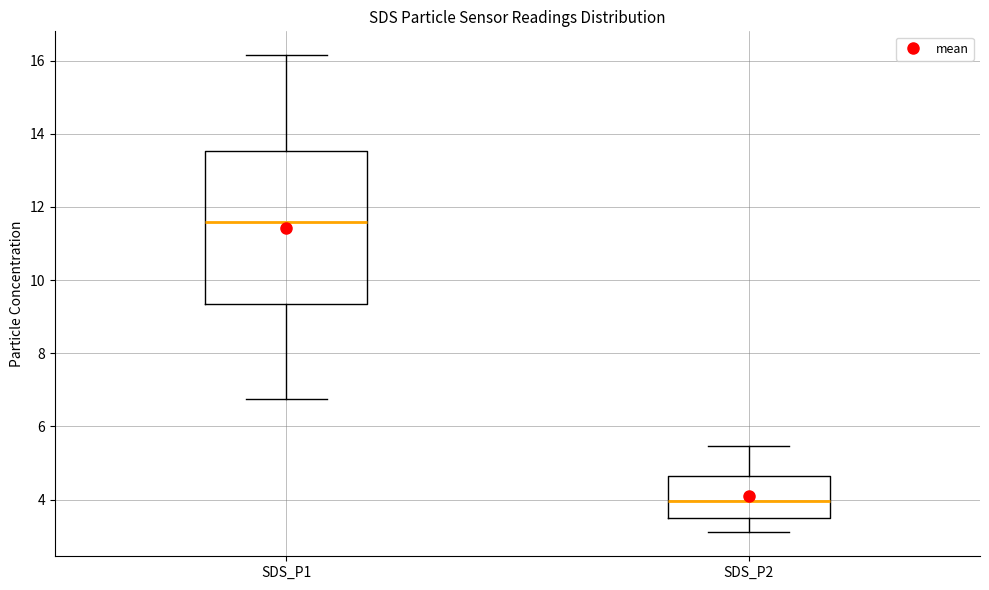

Reading left to right, read every box against the y-axis: the position of its median line, the range the box covers, and the ends of its whiskers. The values are not printed on the chart, so give them approximately, as read against the axis.

SDS_P1: median 11.6, box 9.4 to 13.6, whiskers 6.8 to 16.2
SDS_P2: median 4.0, box 3.4 to 4.6, whiskers 3.2 to 5.4